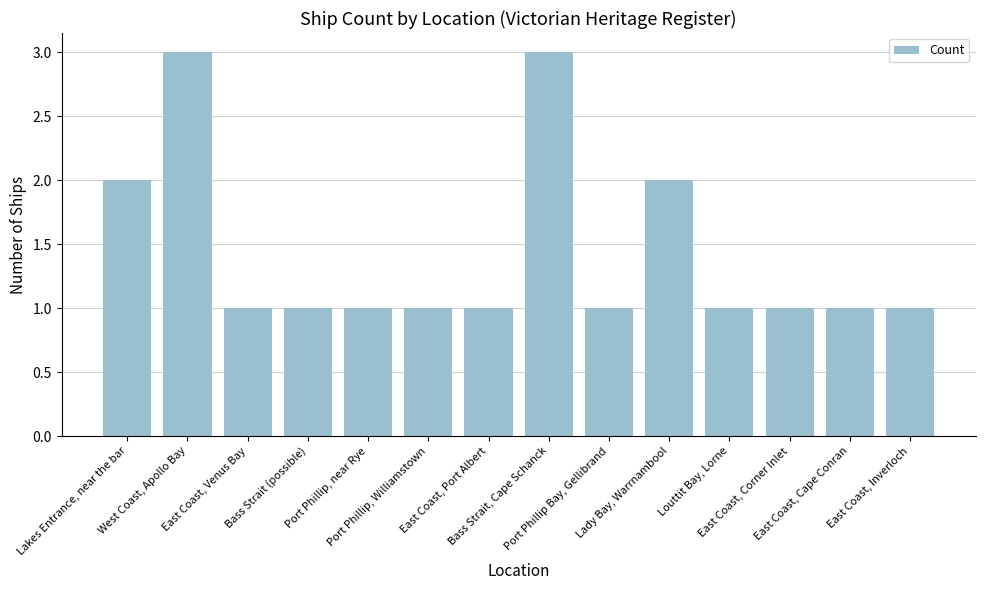

What position from the right is West Coast, Apollo Bay?

13